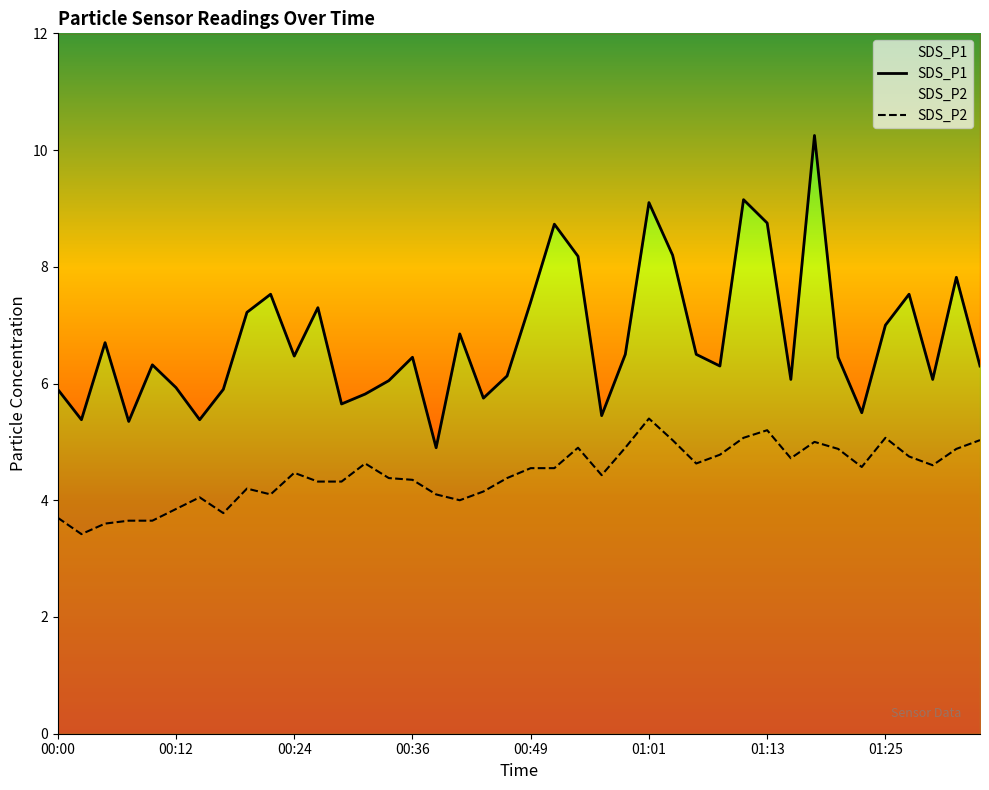

True or false: SDS_P1 and SDS_P2 intersect in this chart.

False